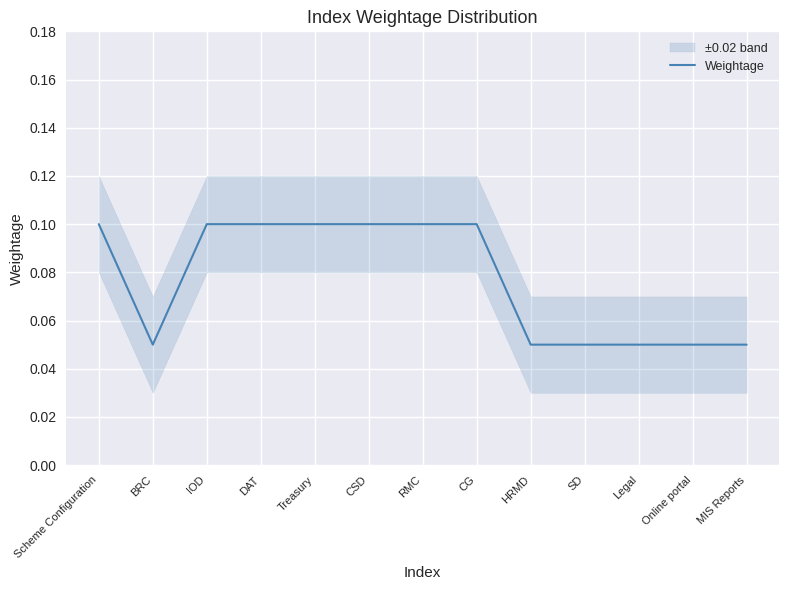

Rank the categories by value from highest to lowest.

Scheme Configuration, IOD, DAT, Treasury, CSD, RMC, CG, BRC, HRMD, SD, Legal, Online portal, MIS Reports